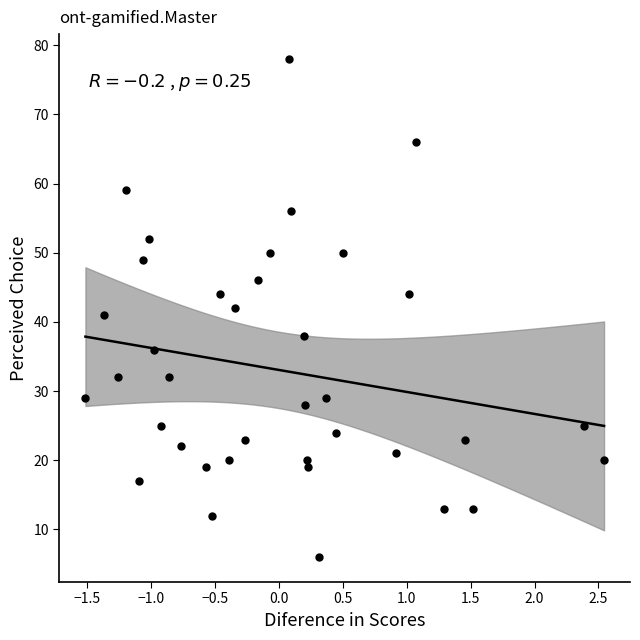

What is the range of Y values (max minus min)?

72